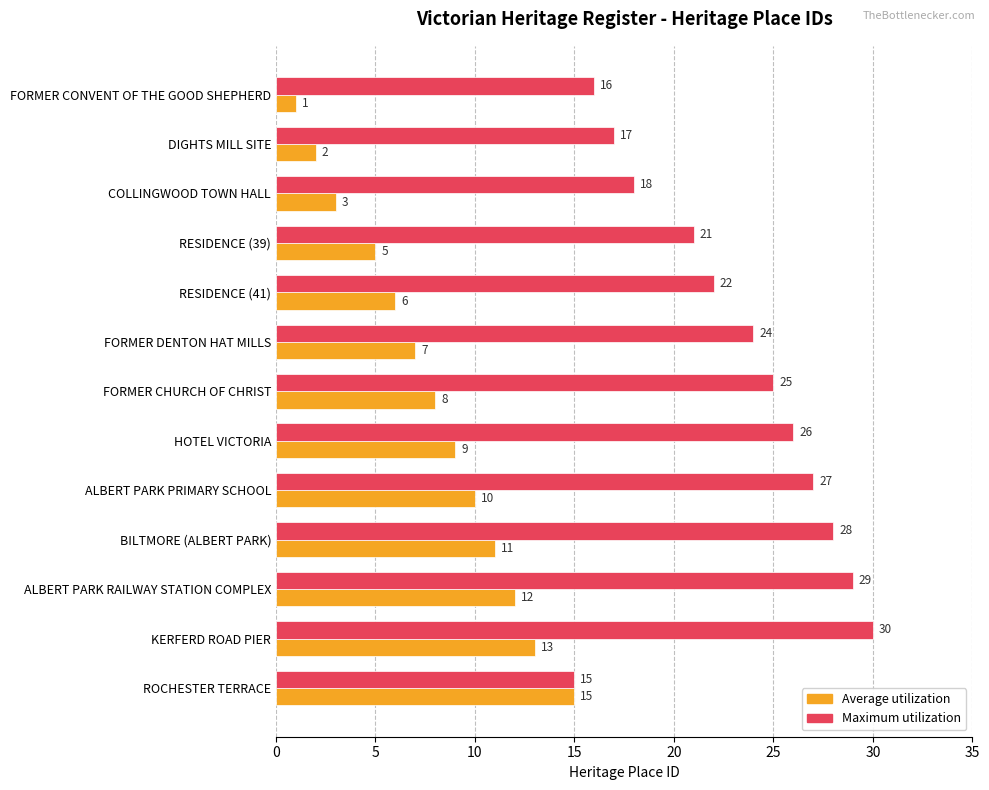

At which label is Maximum utilization closest to 22?

RESIDENCE (41)